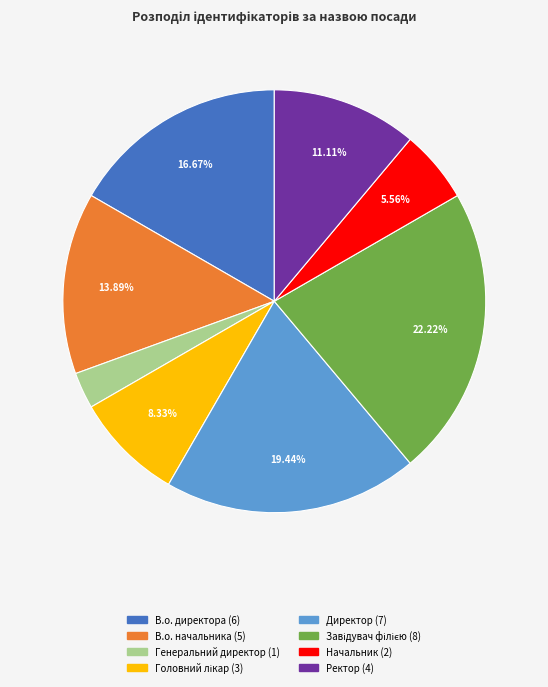

Is there any slice that represents more than half of the pie?

No